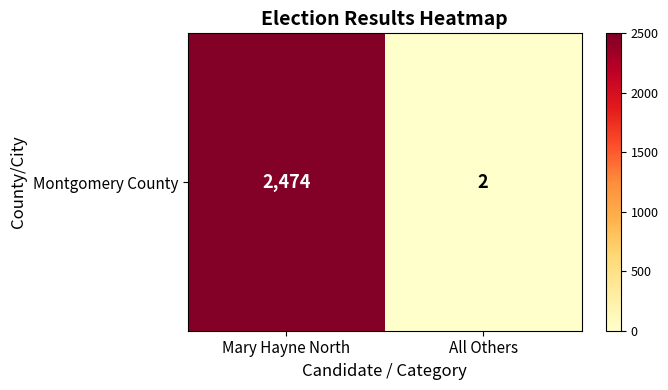

List the labels in order of value, largest first.

Mary Hayne North, All Others